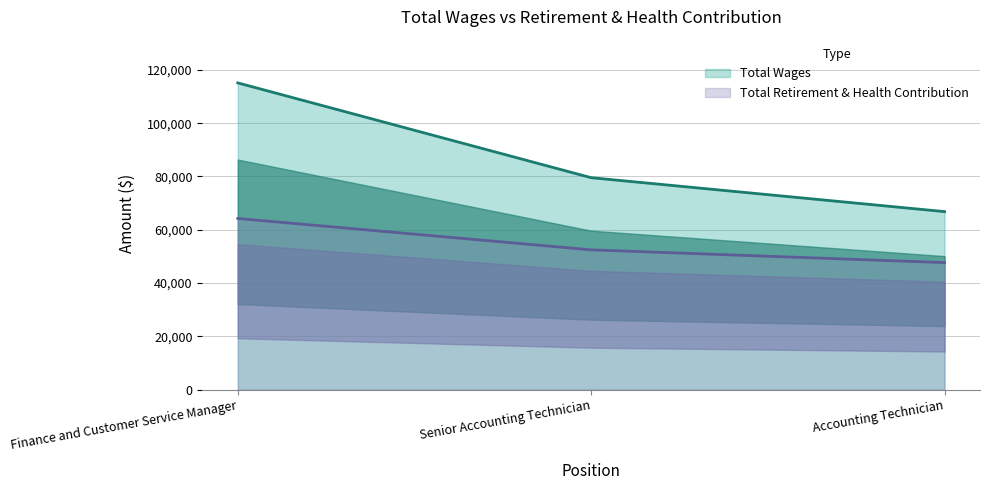

The Total Wages series shows 66818 at Accounting Technician. True or false?

True